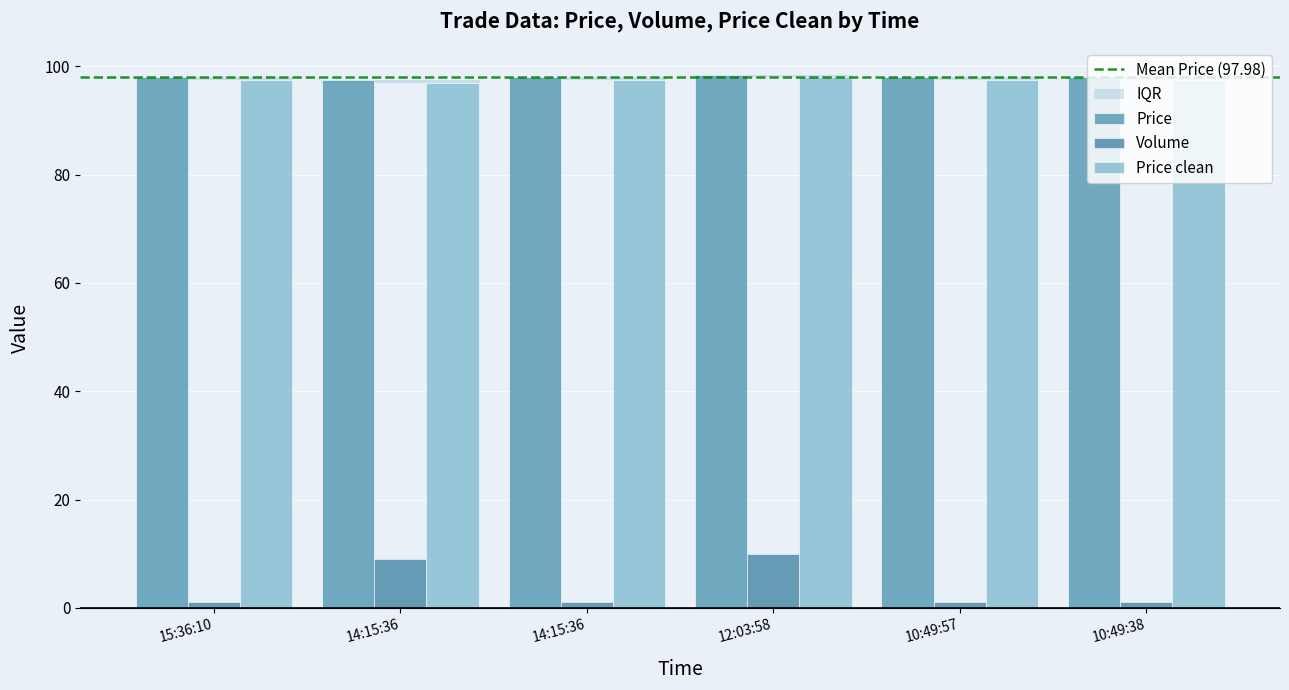

What is the label of the 3rd bar from the left?

14:15:36